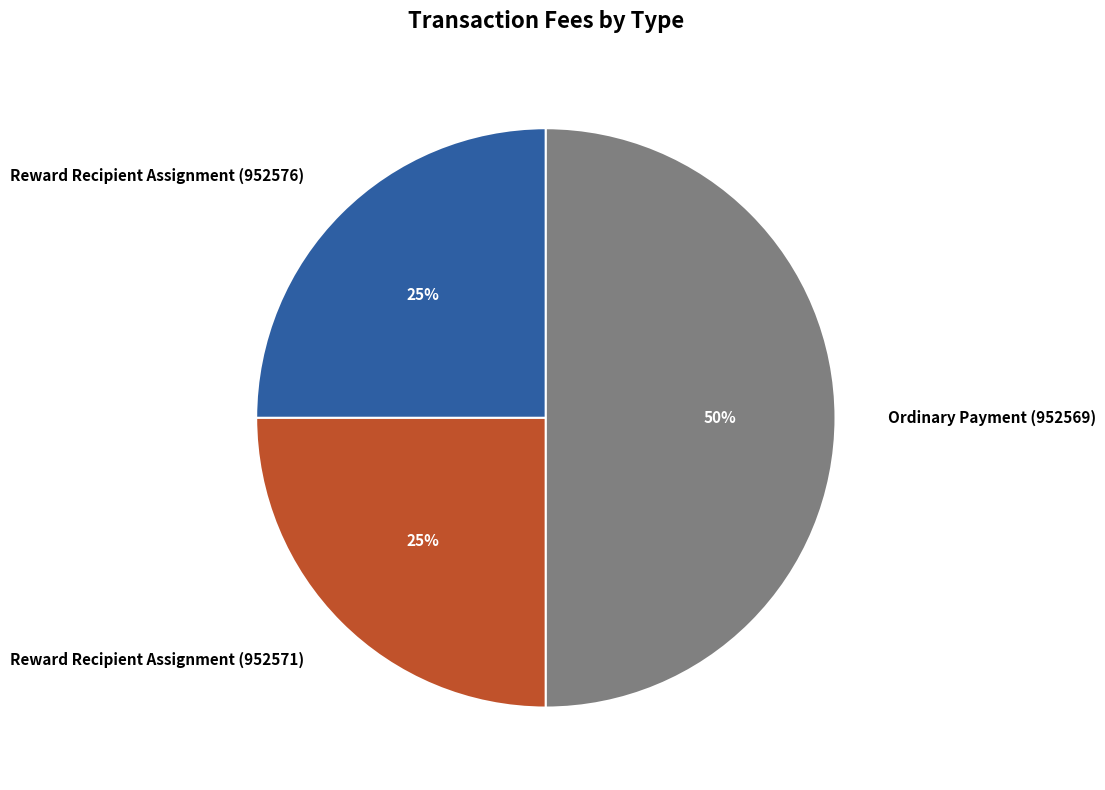

Between Ordinary Payment (952569) and Reward Recipient Assignment (952576), which is larger?

Ordinary Payment (952569)